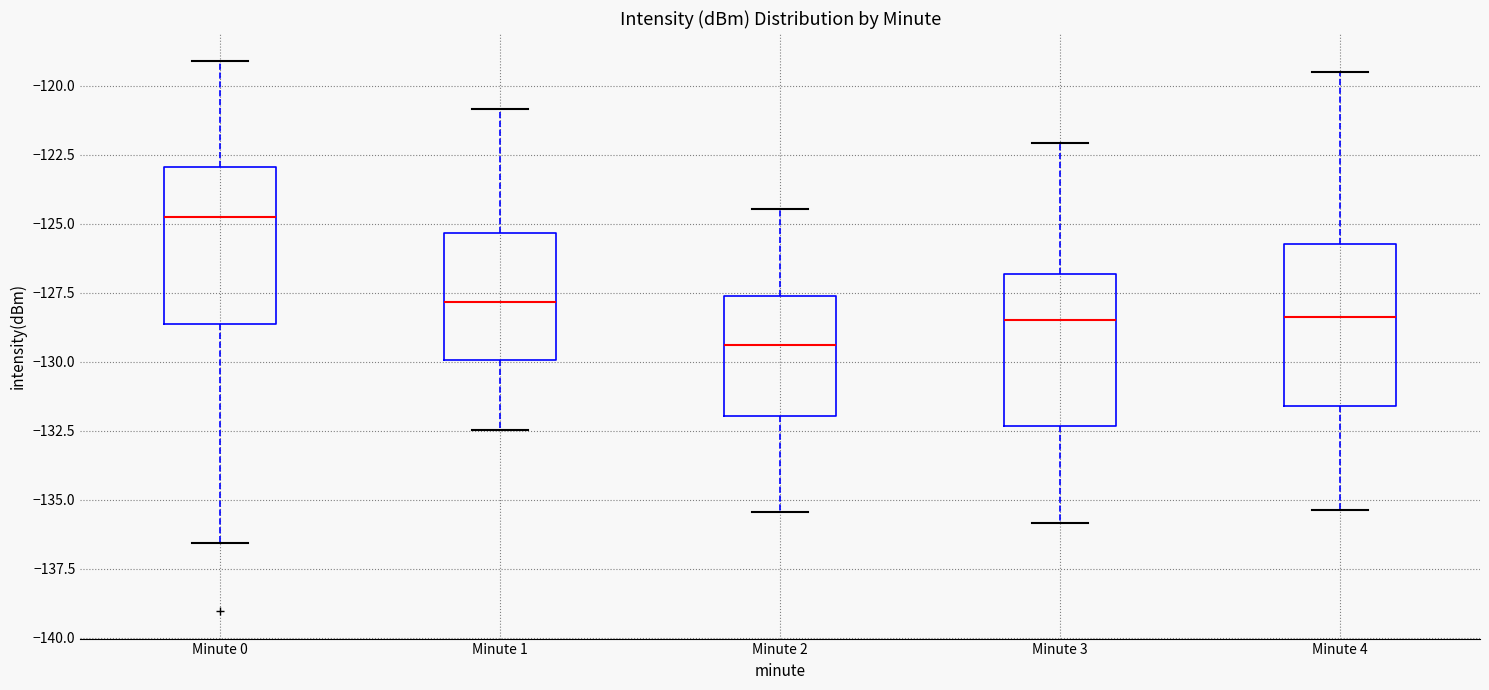

Which box's median line is the highest?

Minute 0